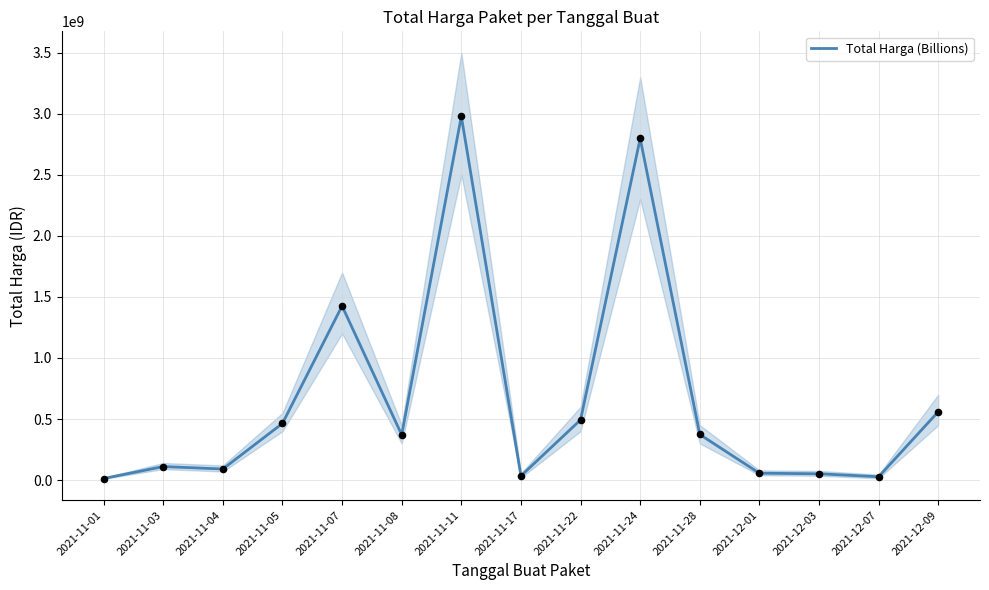

What is the change in value from 2021-11-05 to 2021-11-22?

+28997900